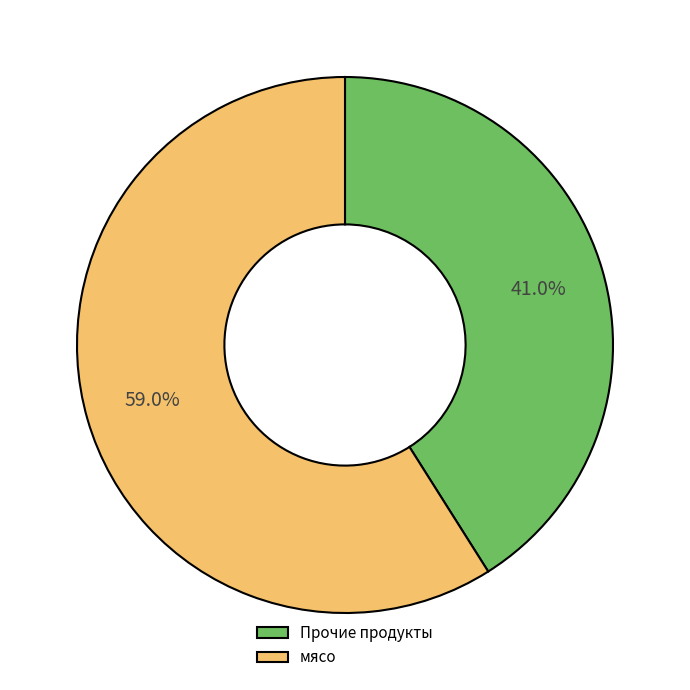

Do Прочие продукты and мясо together represent more than half of the pie?

Yes